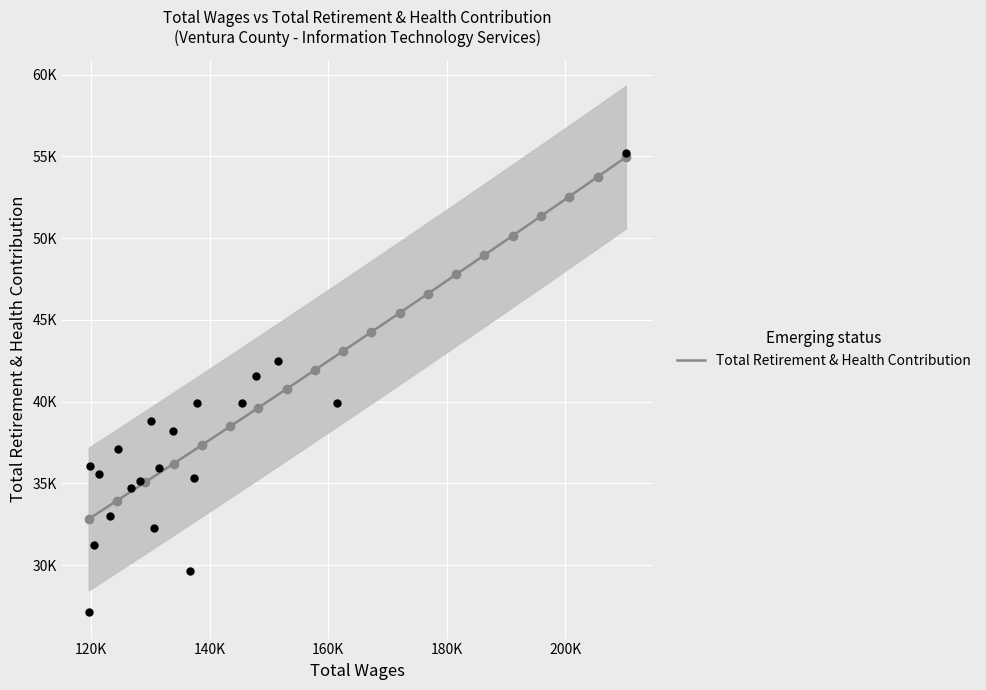

What is the change in value from 136655 to 126735?

+5107